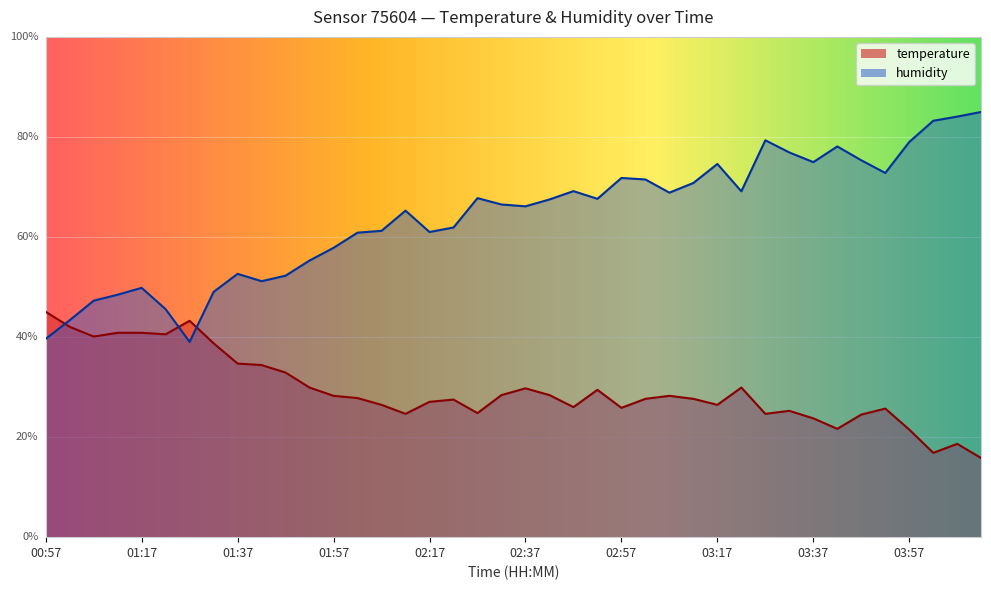

What is the greatest value displayed?

85.0